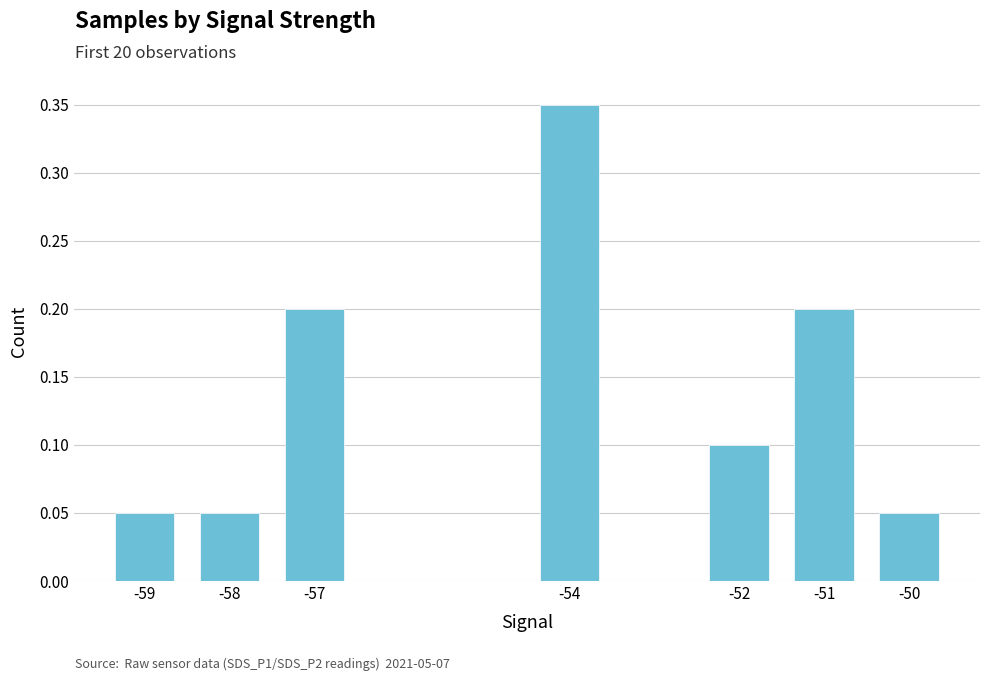

Which has a higher value, -51 or -54?

-54